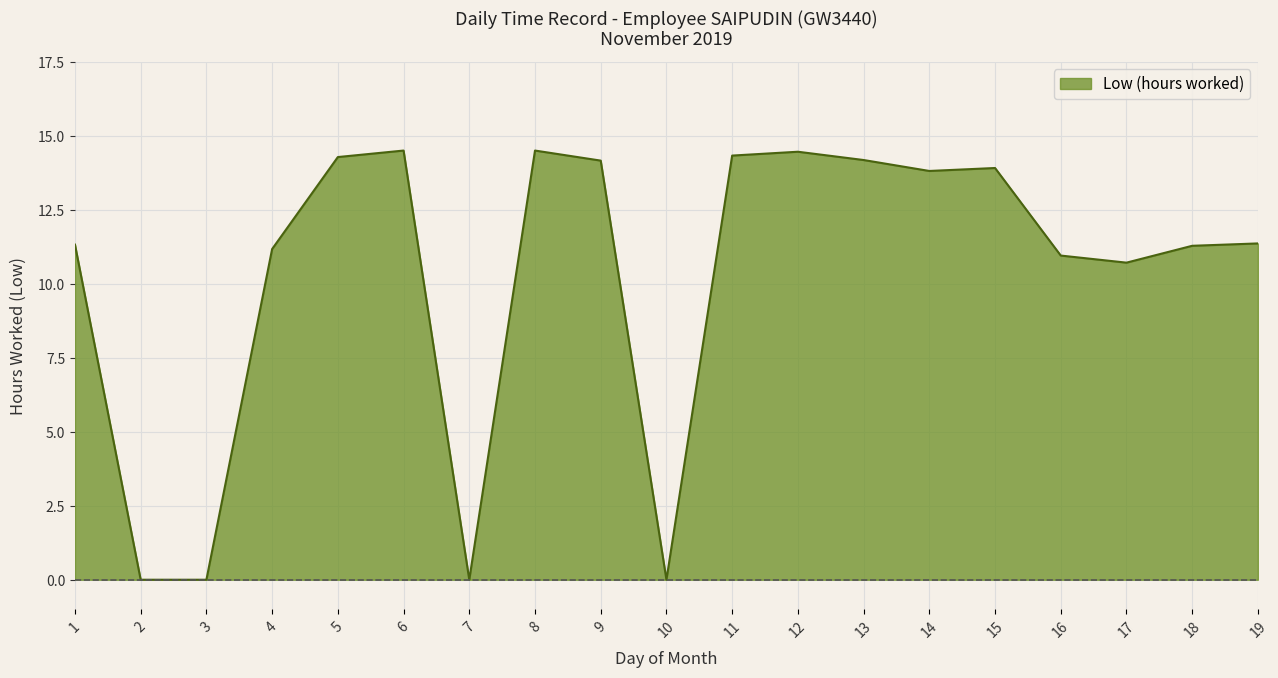

What is the average value?

10.3